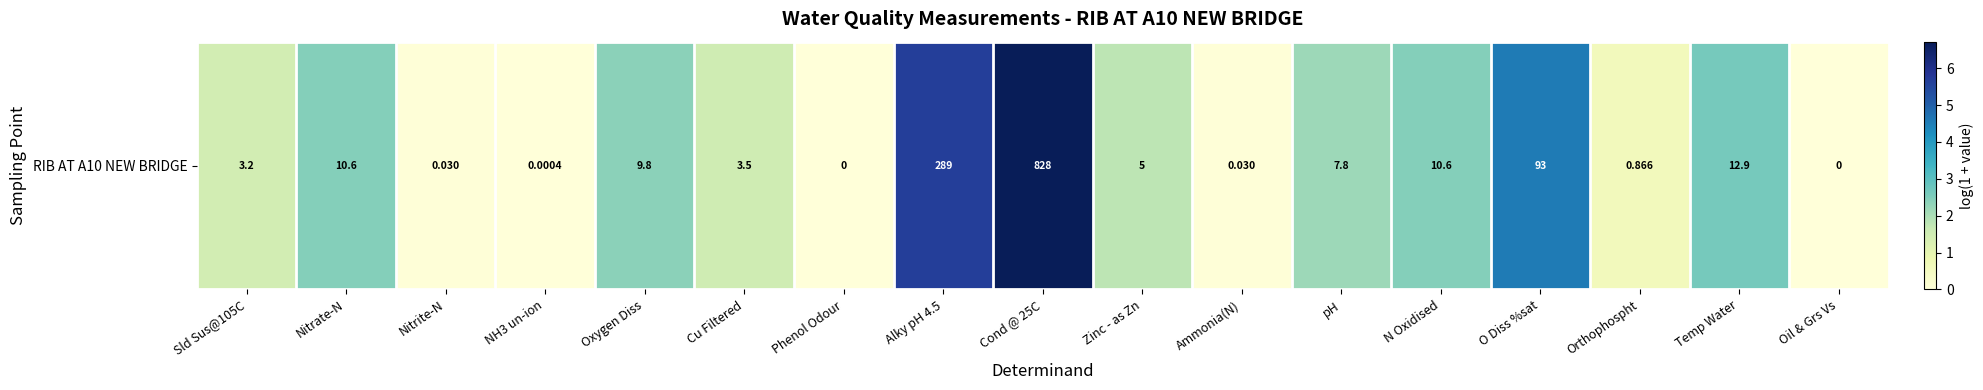

True or false: the data shows 0.0 at Oil & Grs Vs.

True